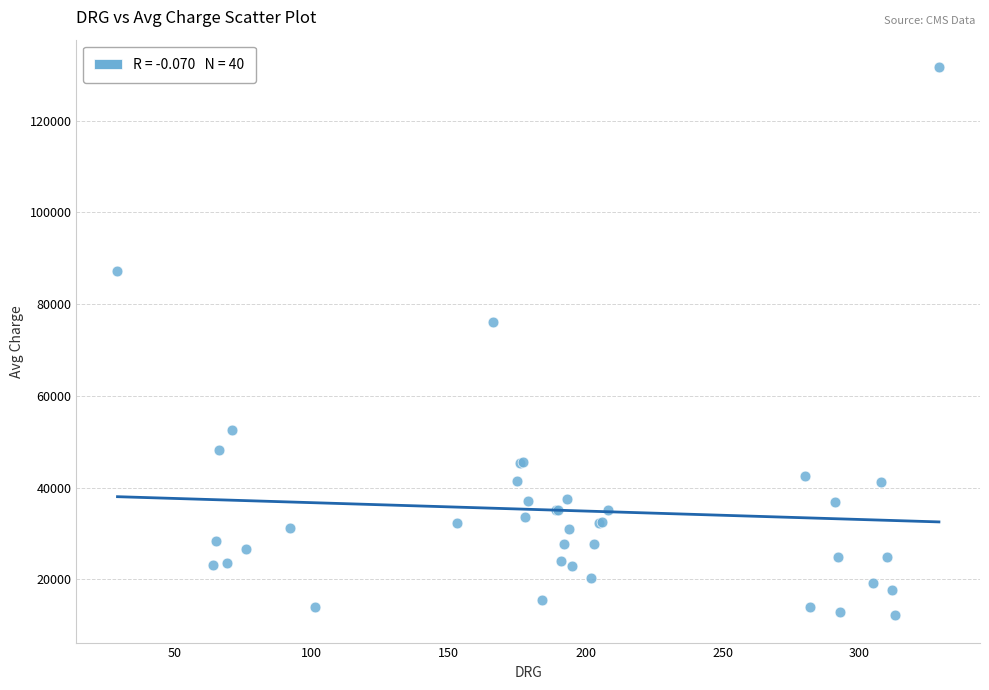

What Y value in the scatter plot is closest to 71924?

76198.0